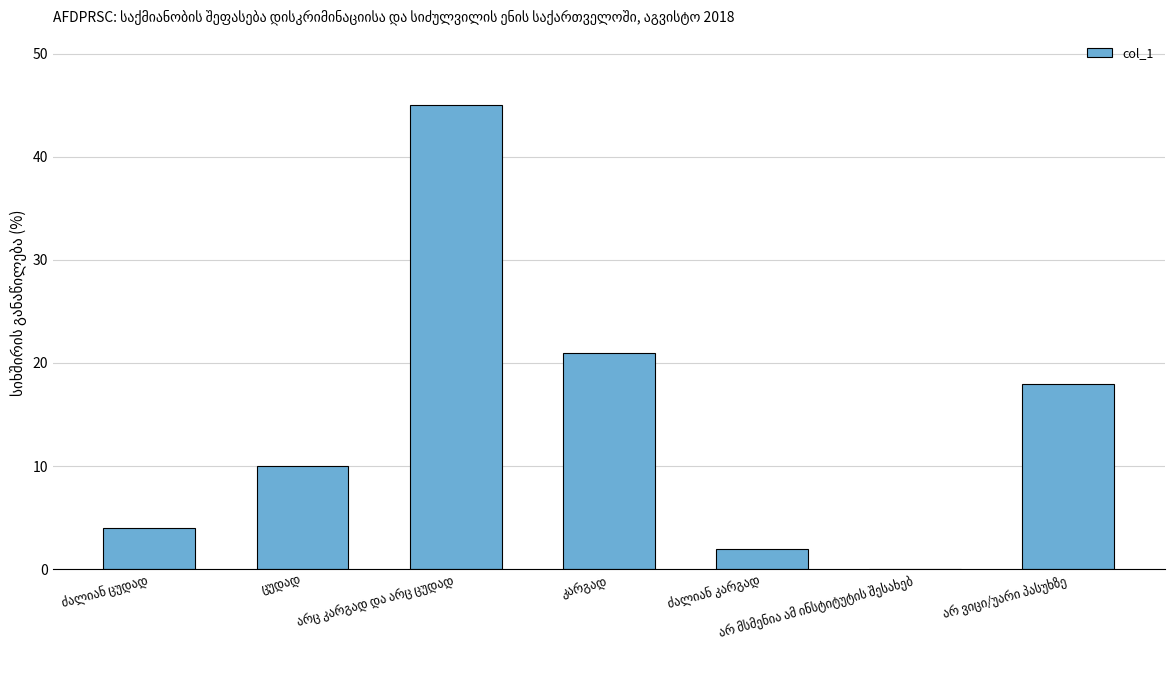

What is the maximum value shown in the chart?

45